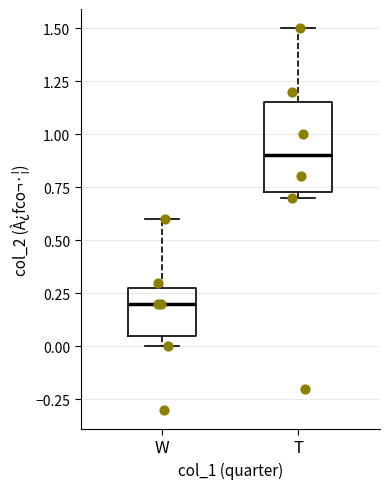

Which box's median line is the lowest?

W